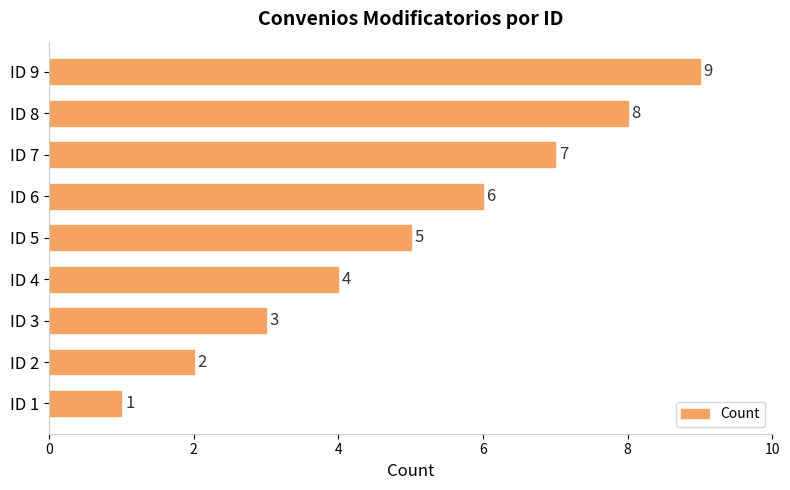

Between ID 2 and ID 3, which is larger?

ID 3